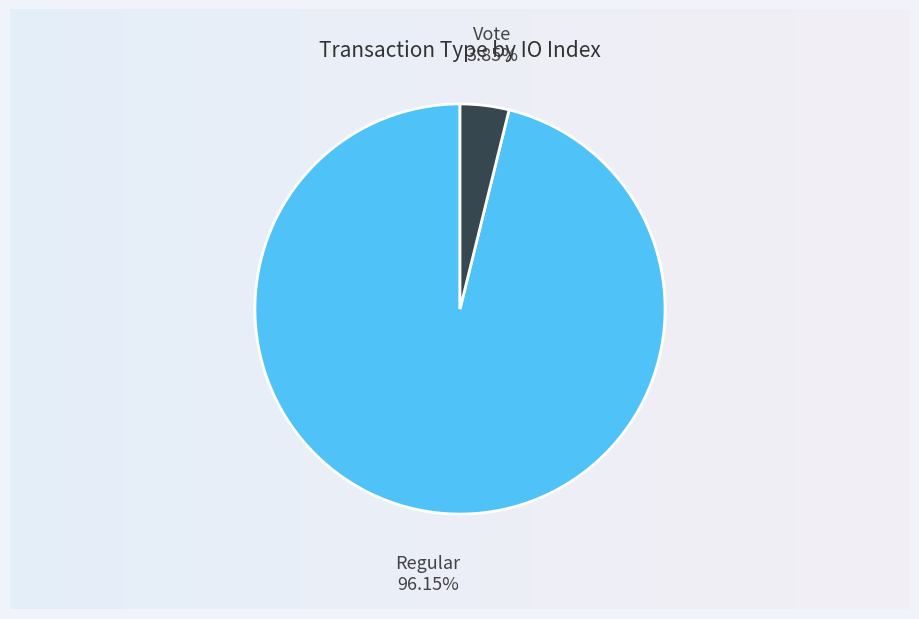

Is it true that Vote is 4% of the pie?

True